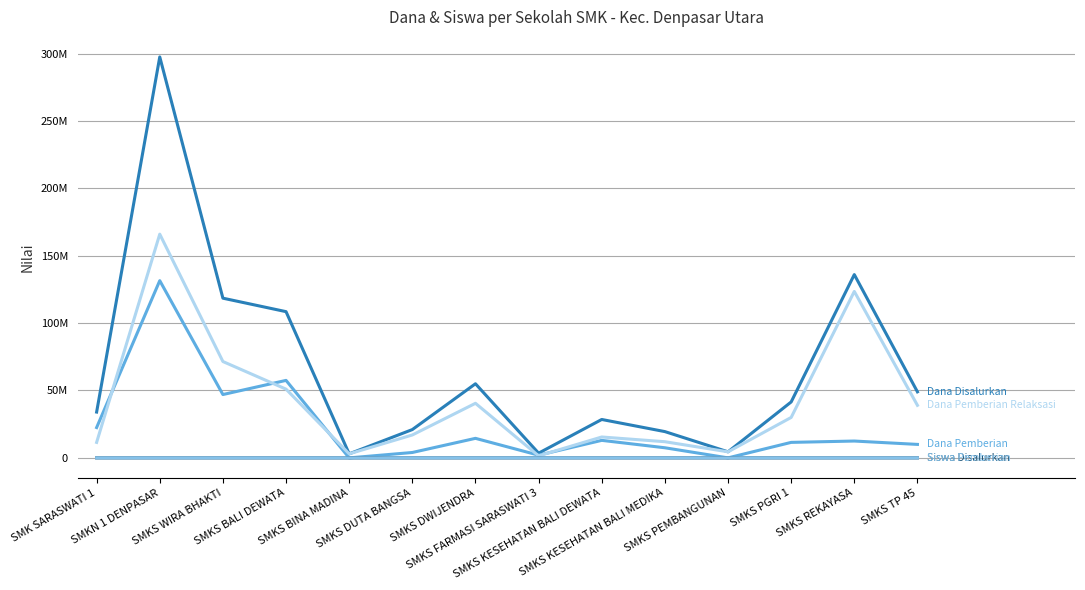

Is this an area chart (filled region under the line)?

No